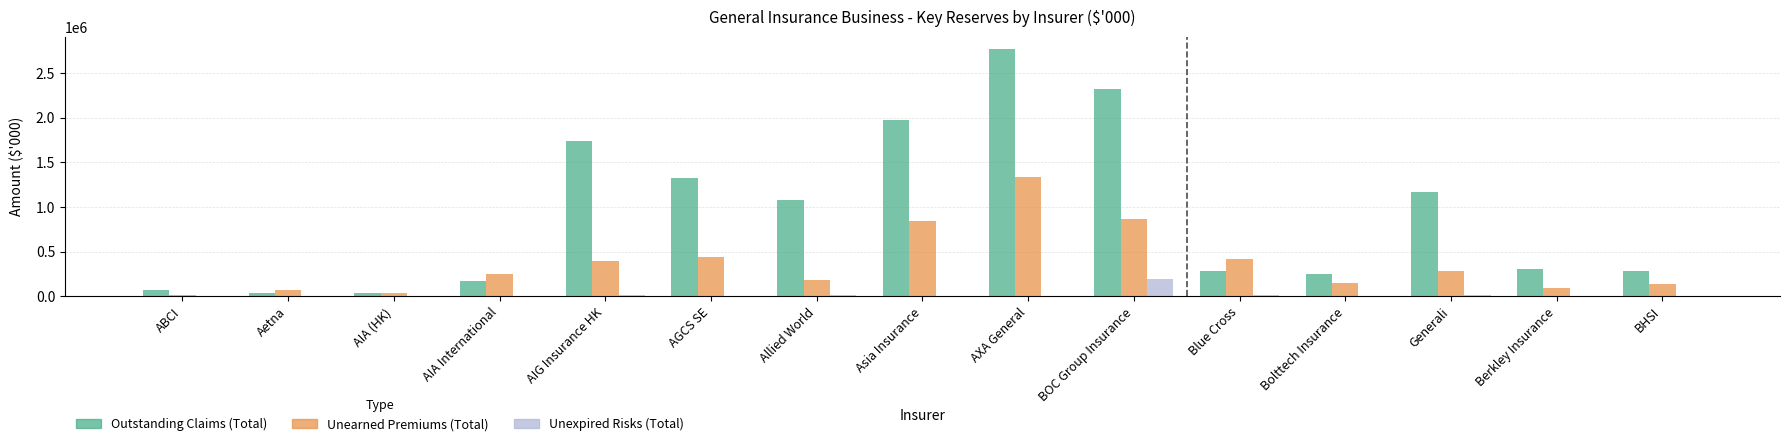

At which label is Outstanding Claims (Total) closest to 1399437?

AGCS SE